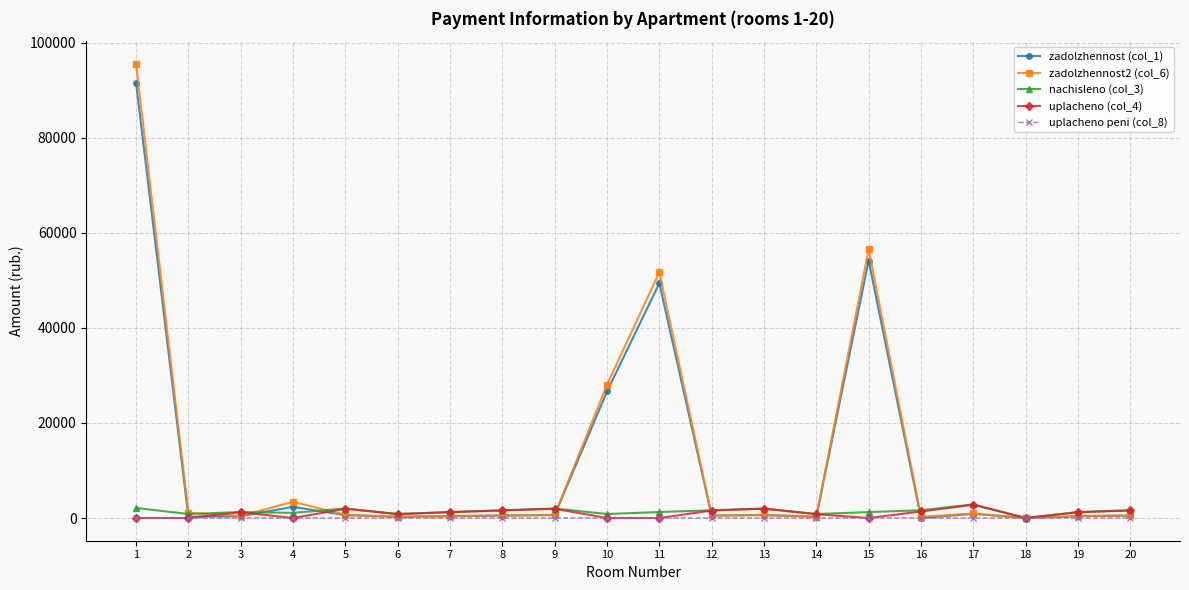

The value of uplacheno peni (col_8) at 9 is 0.0. True or false?

True